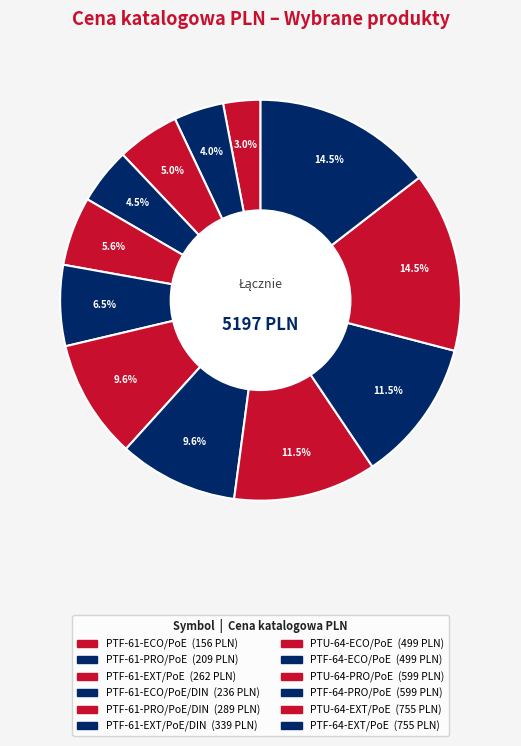

Count the number of slices in the pie.

12